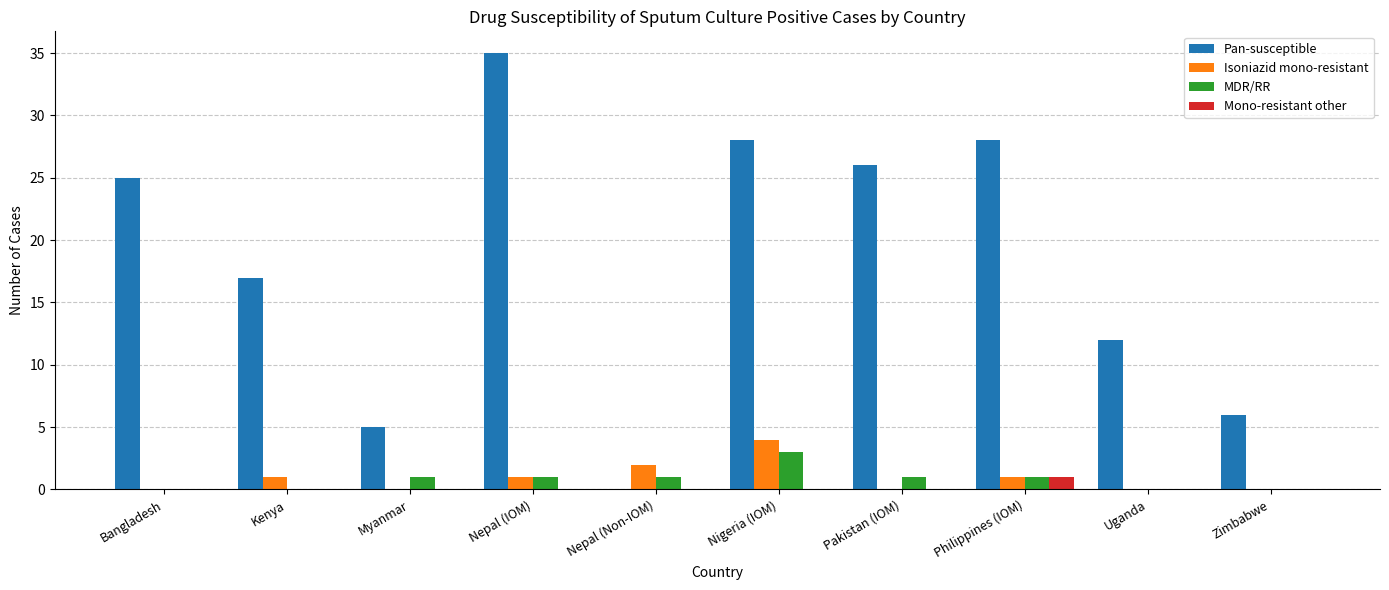

Which category has the highest value across all series?

Nepal (IOM)